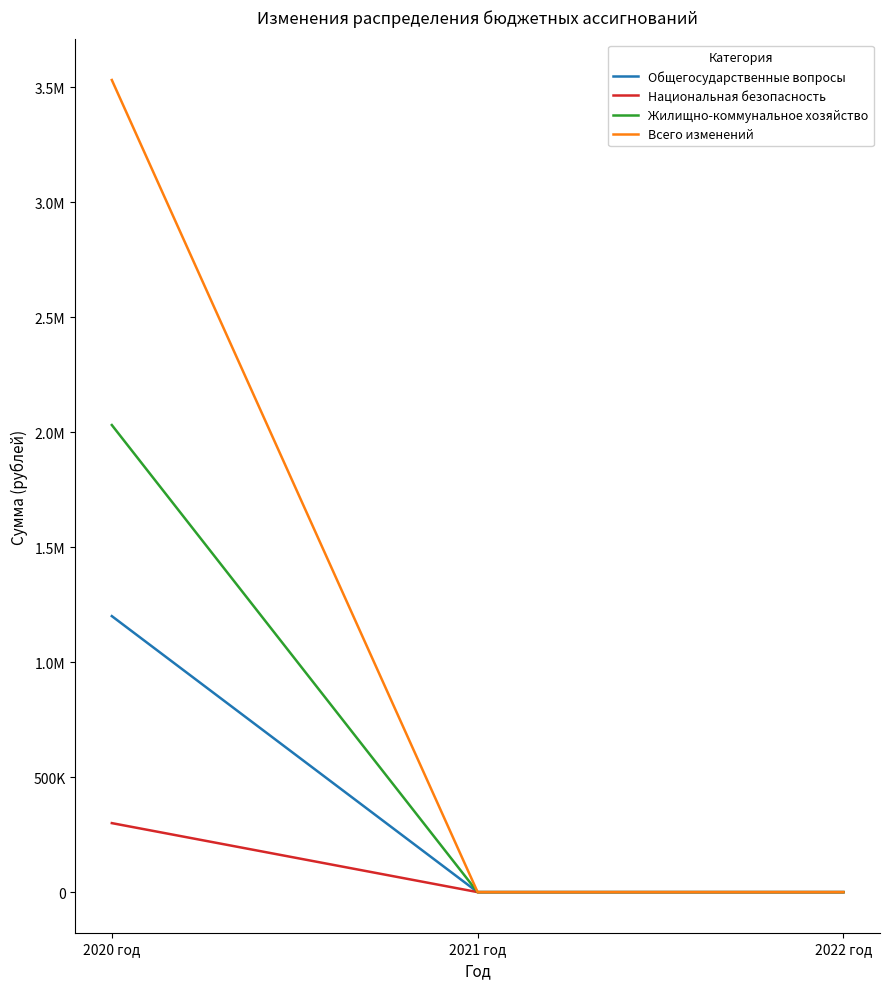

Which has a higher value, 2020 год or 2021 год?

2020 год